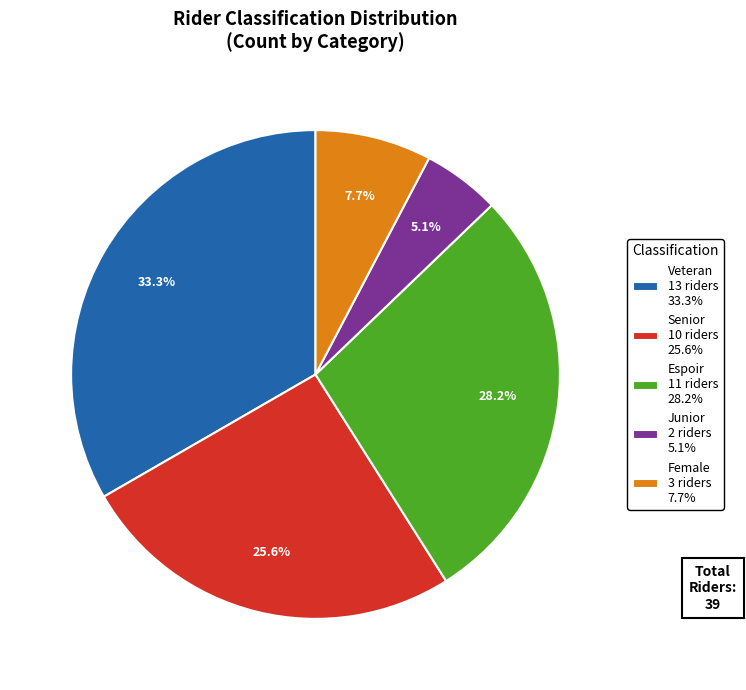

Which has a higher value, Veteran 13 riders 33.3% or Female 3 riders 7.7%?

Veteran 13 riders 33.3%